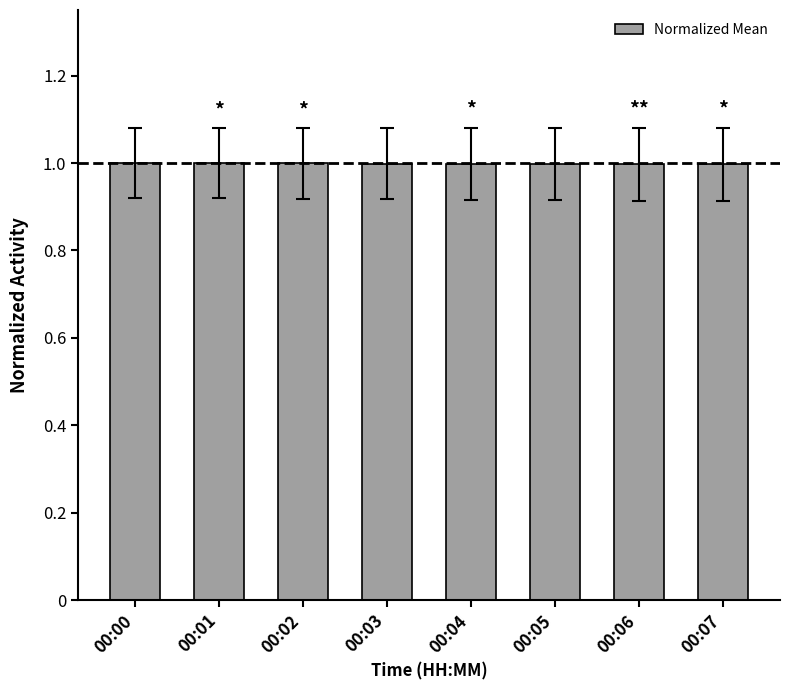

What is the maximum value shown in the chart?

1.0